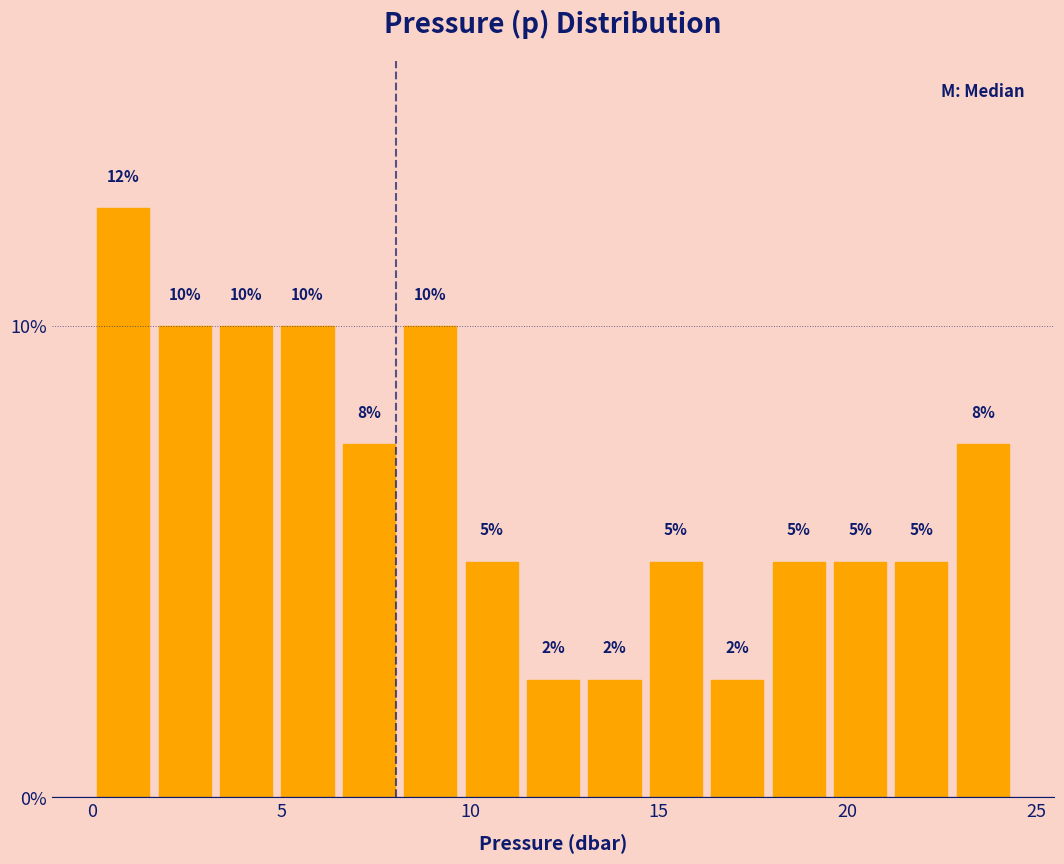

Around what value on the x-axis is the tallest bar? Give the approximate position of its centre, as read against the axis.

1.0